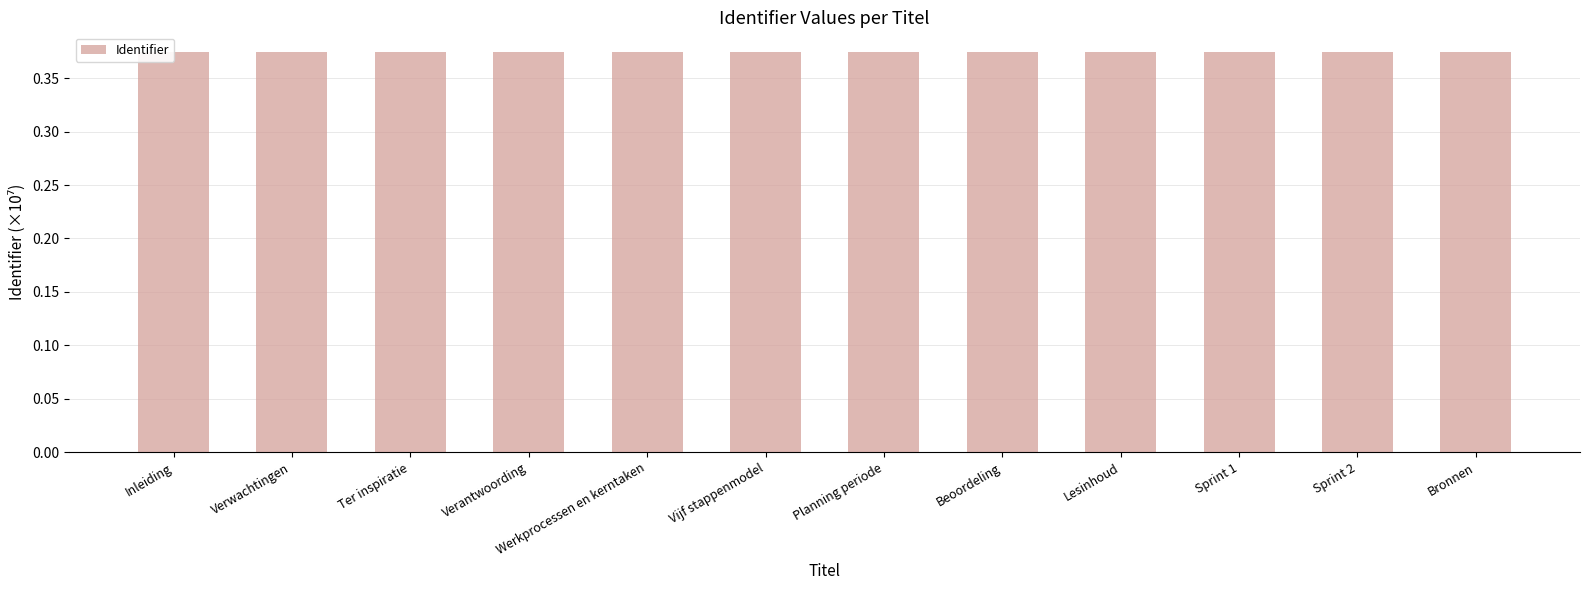

What is the sum of all values?

4.5